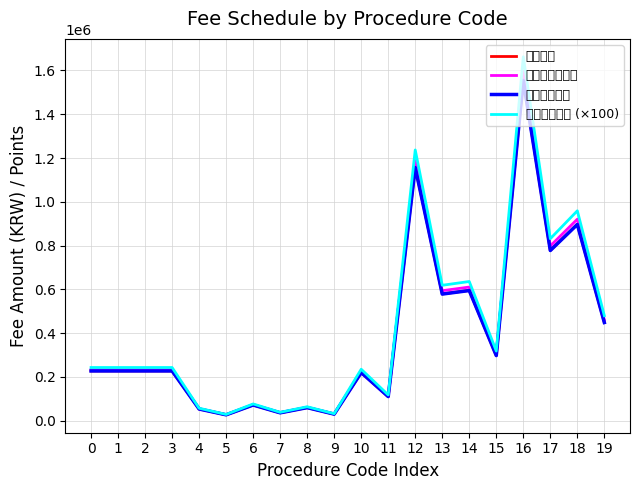

Is the value of 의원단가 at 8 greater than the value of 치과병의원단가 at 12?

No